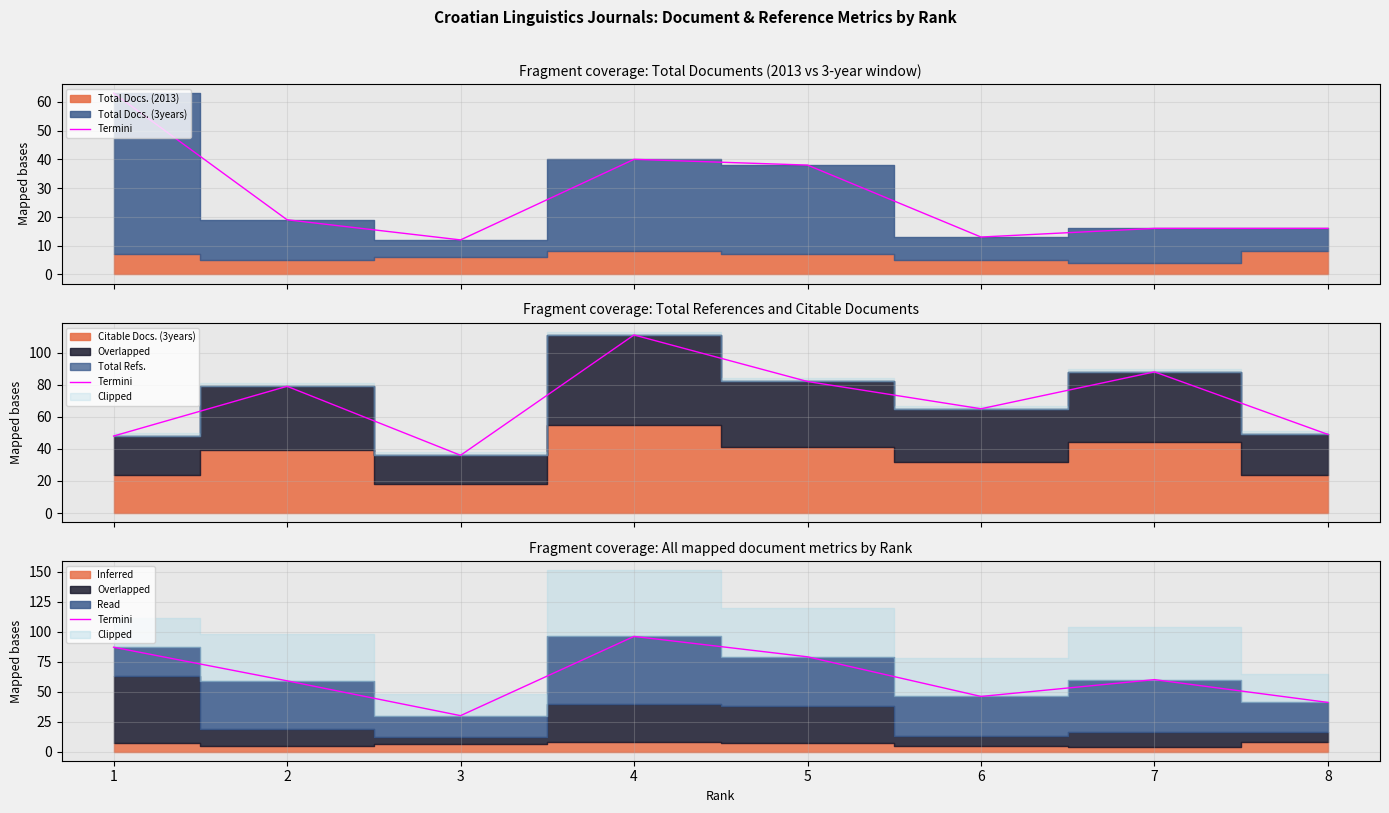

What is the sum of all values?

498